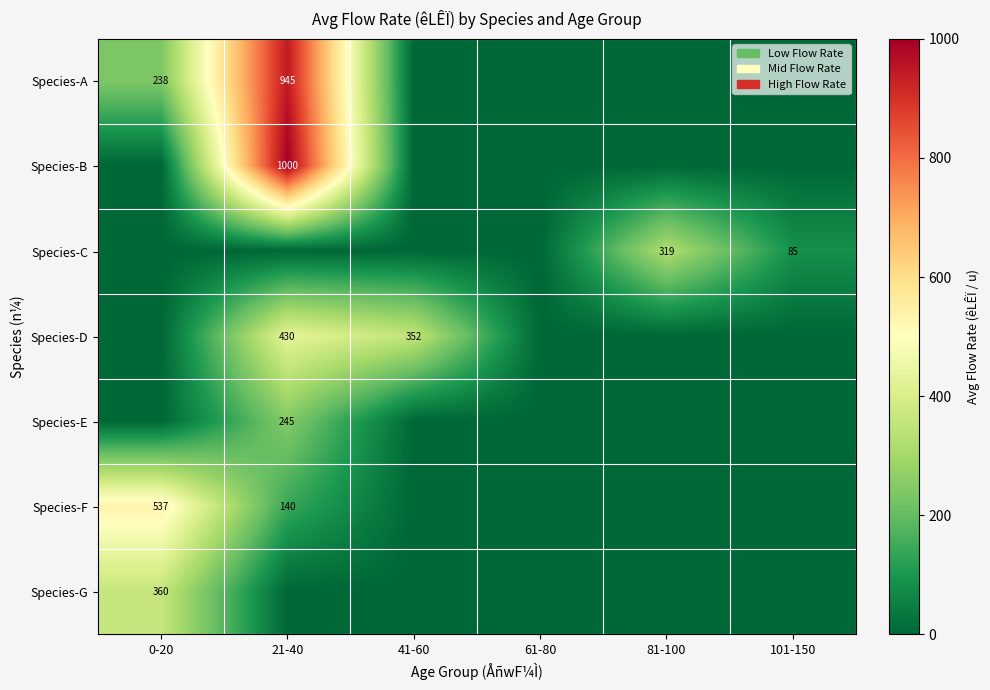

The Species-C series shows 85 at 101-150. True or false?

True